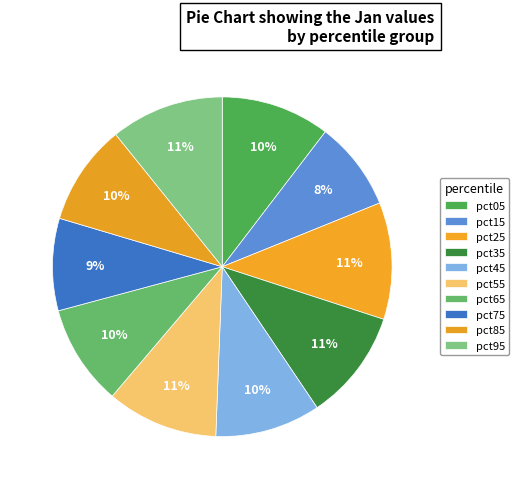

How many segments does this pie chart have?

10